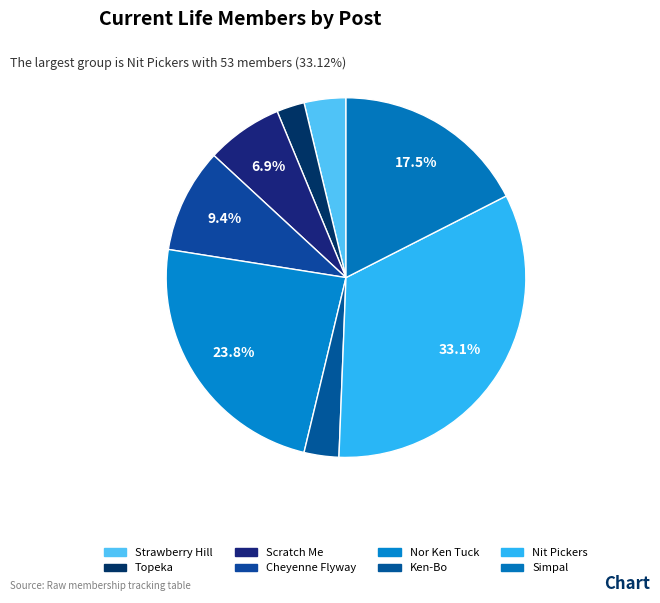

How much of the chart is everything except Ken-Bo?

96.9%